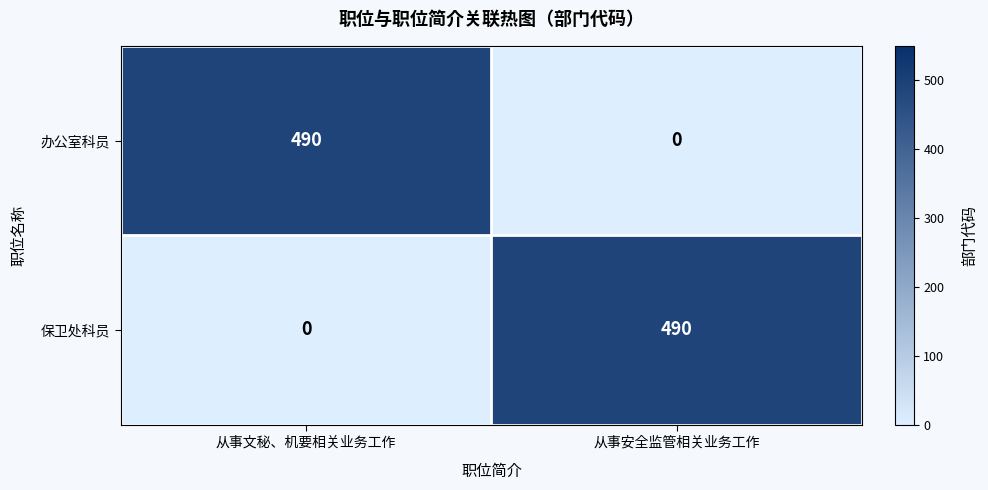

The 保卫处科员 series shows 490 at 从事安全监管相关业务工作. True or false?

True